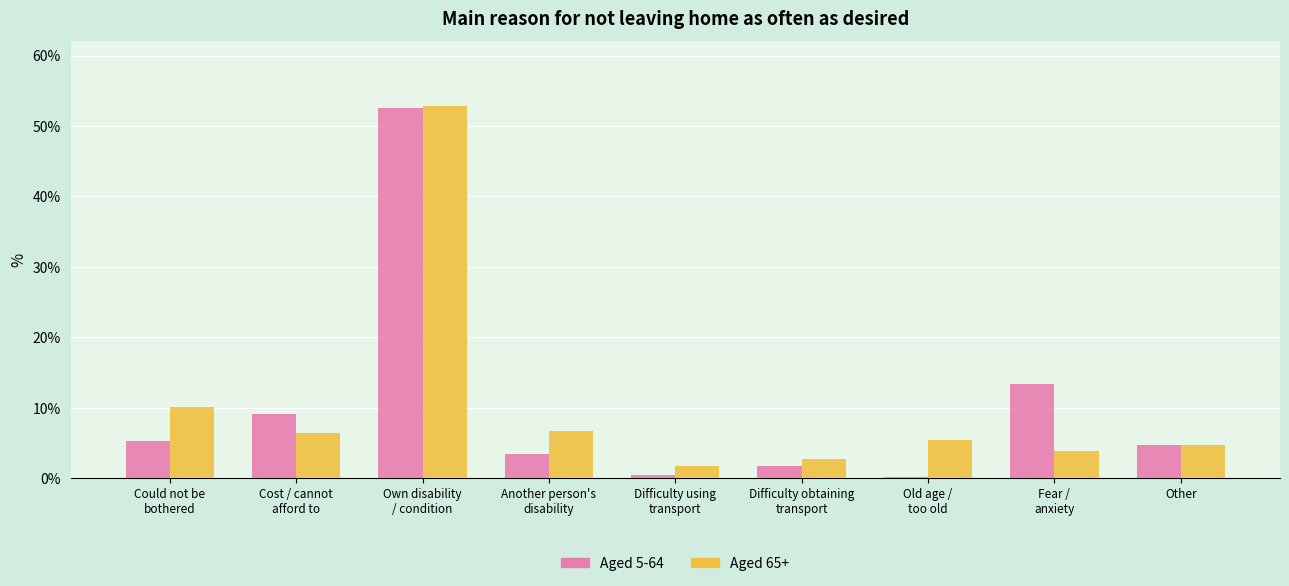

What is the maximum value for Aged 65+?

52.8